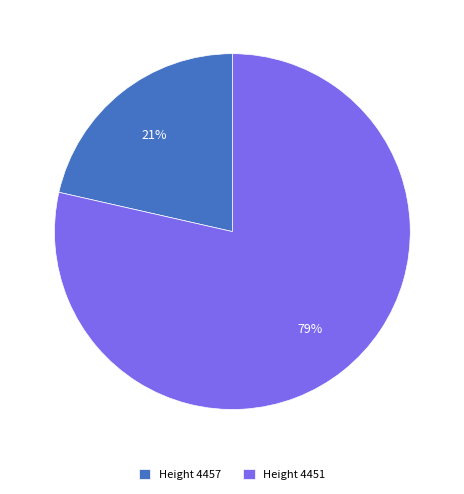

Does Height 4451 account for over 50% of the chart?

Yes